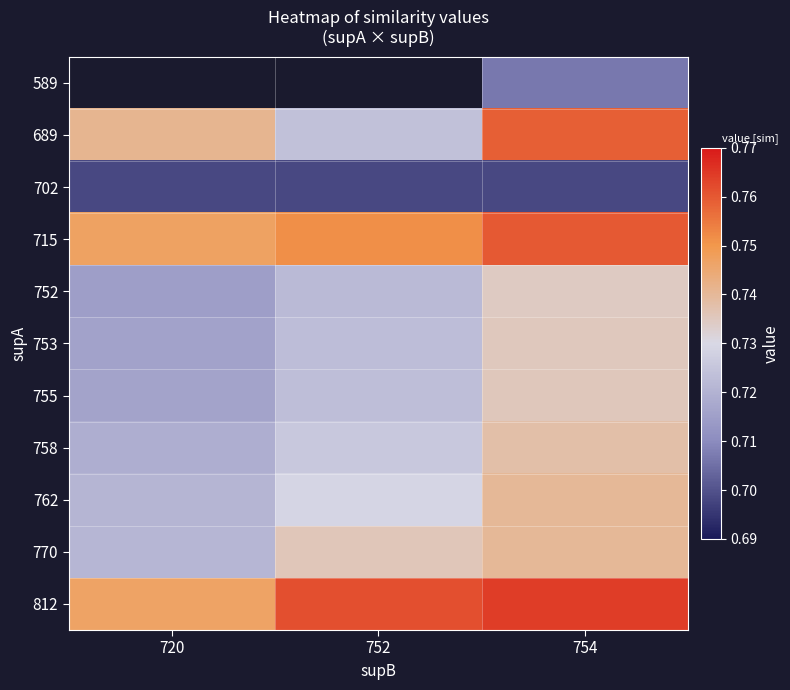

Which label corresponds to the smallest value in the chart?

720